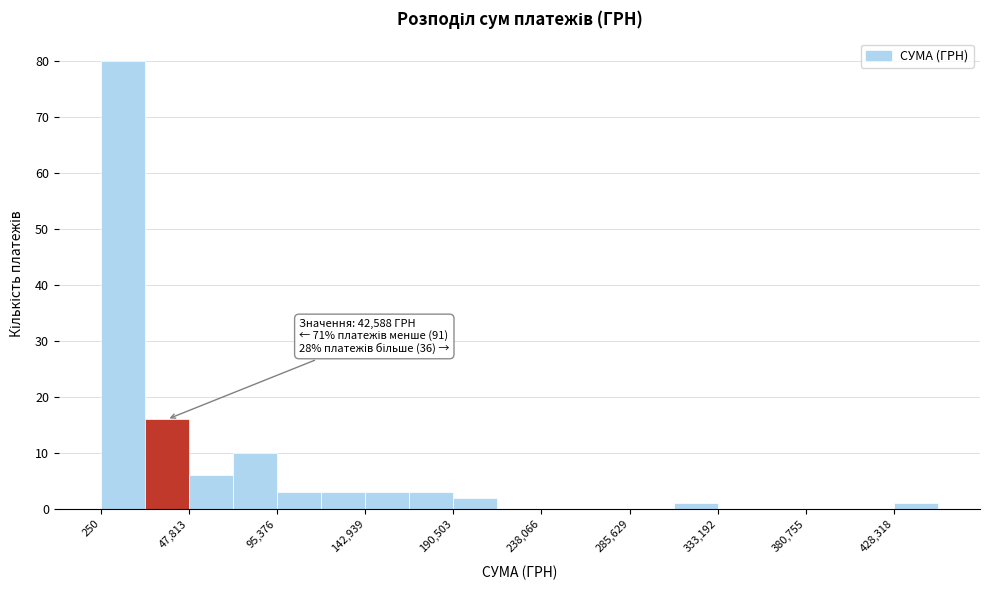

Which range on the x-axis has the tallest bar?

0 to 25000